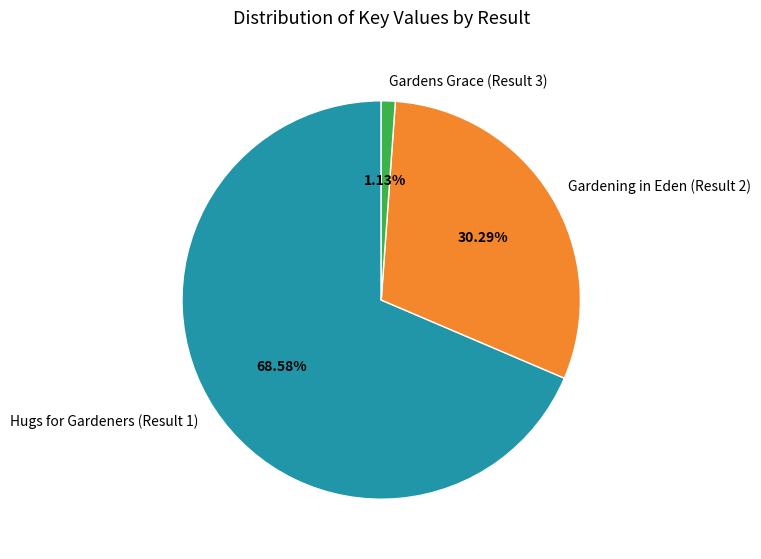

Which slice is the smallest?

Gardens Grace (Result 3)